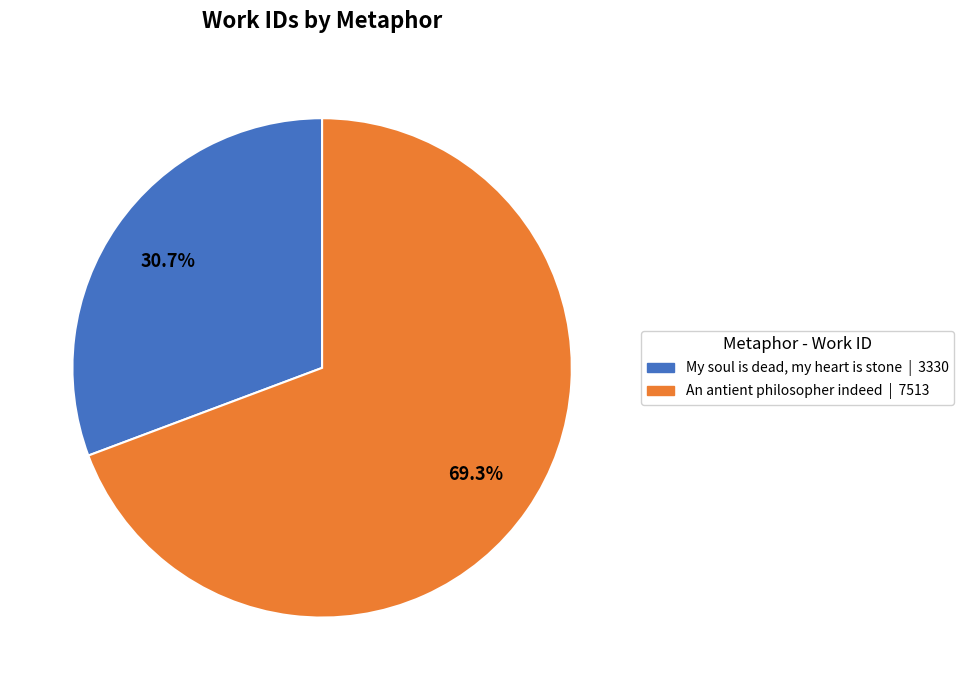

Which category has the biggest portion of the pie?

An antient philosopher indeed